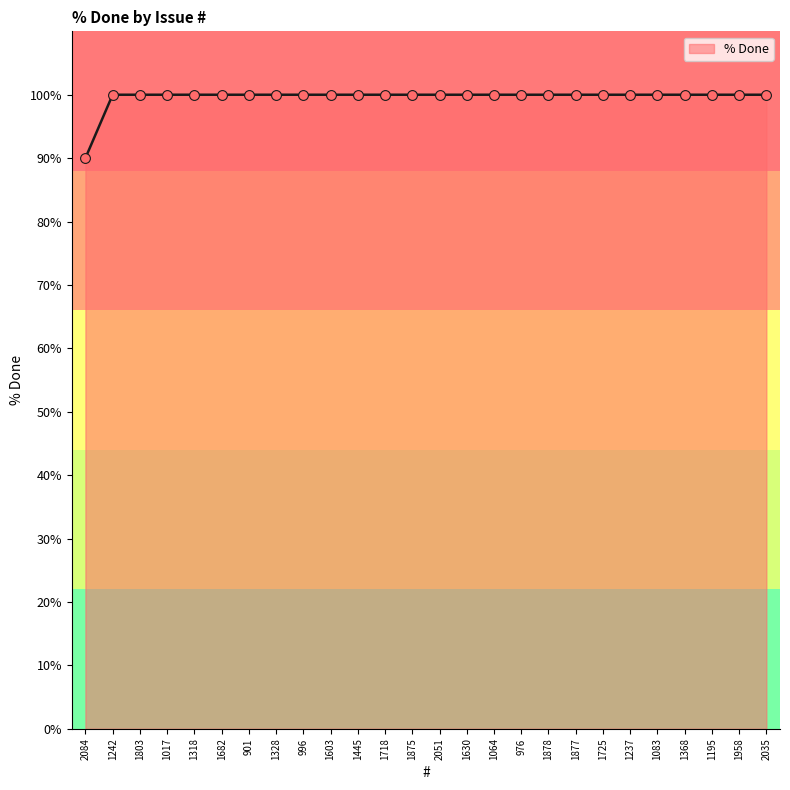

Approximately how many times larger is the value at 1368 compared to 1318?

1.0